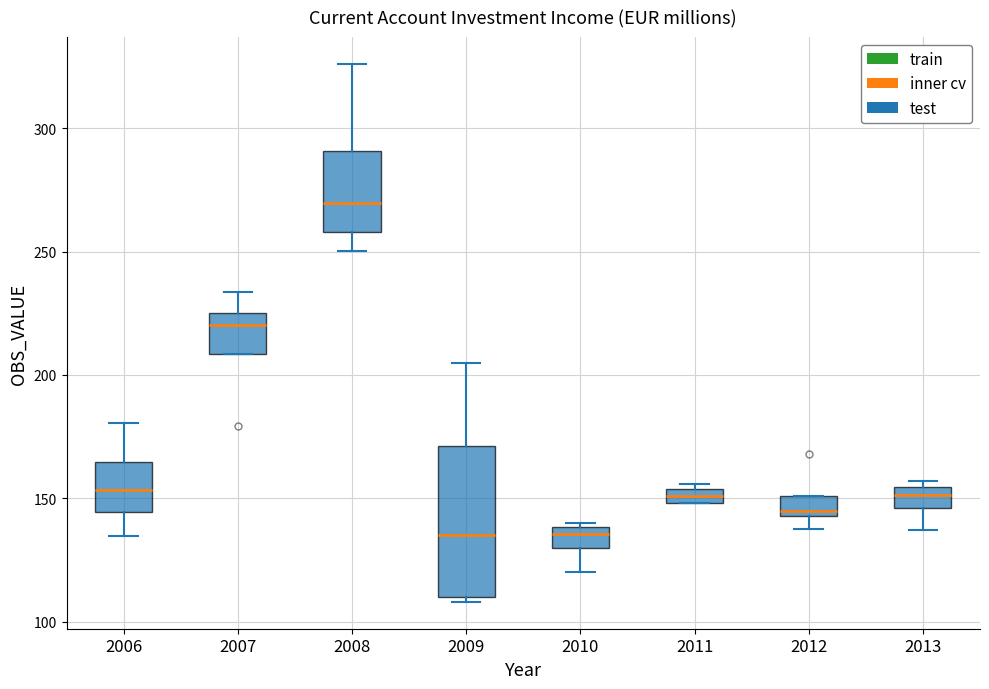

Which box is the tallest, from its lower edge to its upper edge?

2009